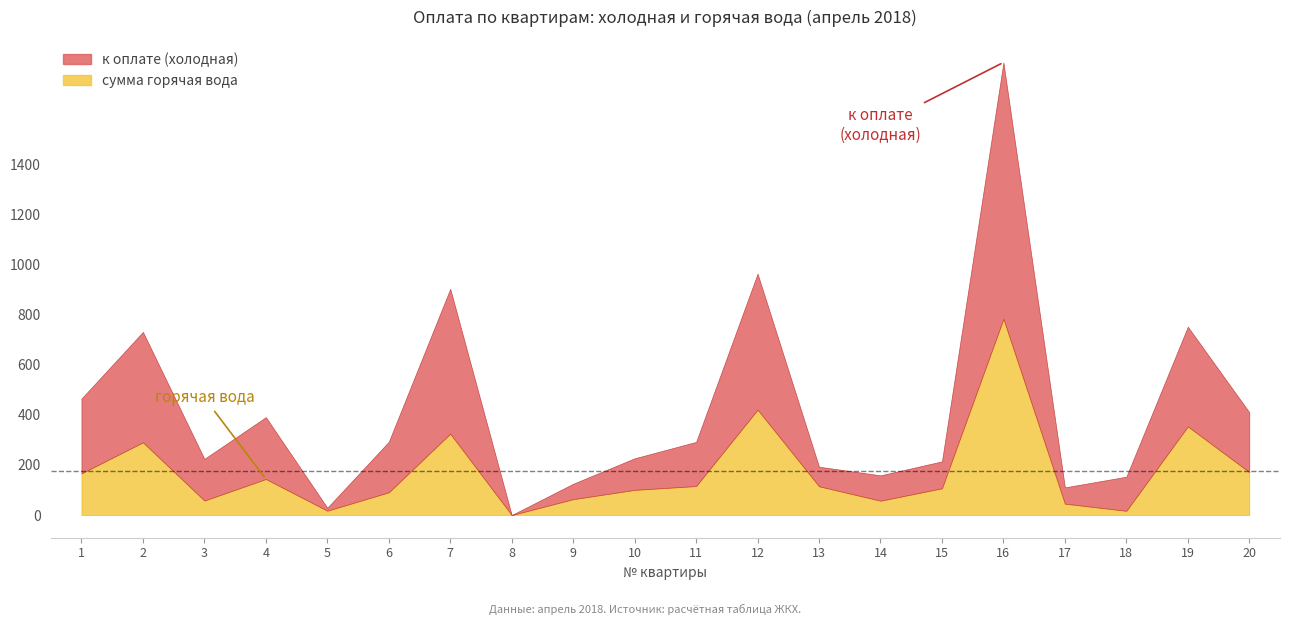

How many data points in к оплате (холодная) are above 176?

10